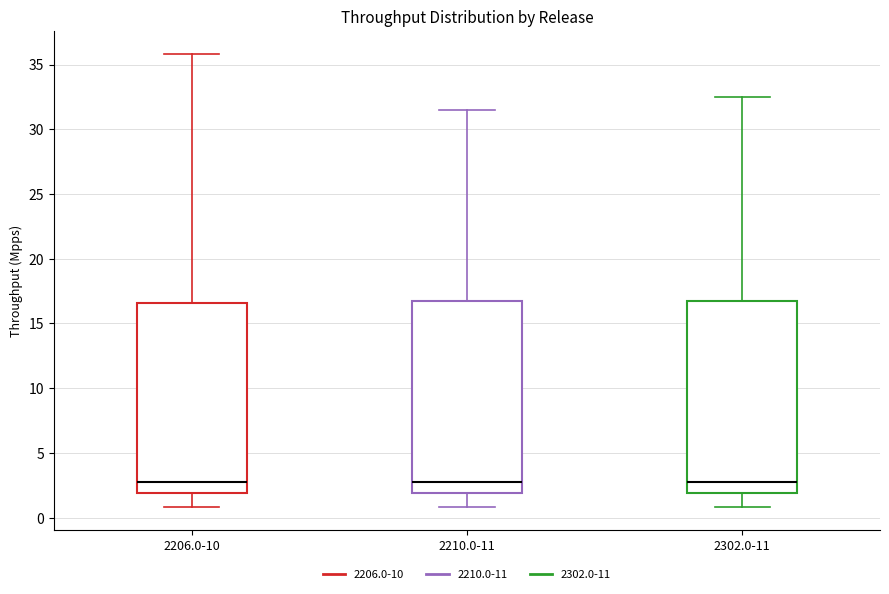

Reading left to right, transcribe this box plot: for each box, give where its median line is, the range the box spans, and where its two whiskers end, as read against the y-axis. The values are not printed on the chart, so give them approximately, as read against the axis.

2206.0-10: median 2.5, box 2.0 to 16.5, whiskers 1.0 to 36.0
2210.0-11: median 2.5, box 2.0 to 17.0, whiskers 1.0 to 31.5
2302.0-11: median 3.0, box 2.0 to 17.0, whiskers 1.0 to 32.5